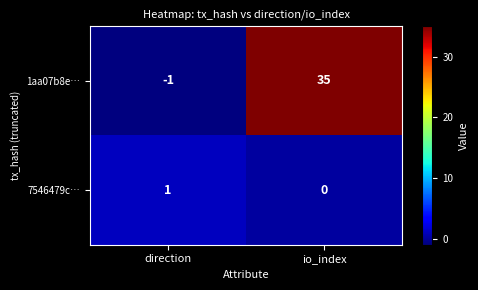

Rank the series at direction from highest to lowest value.

7546479c…, 1aa07b8e…